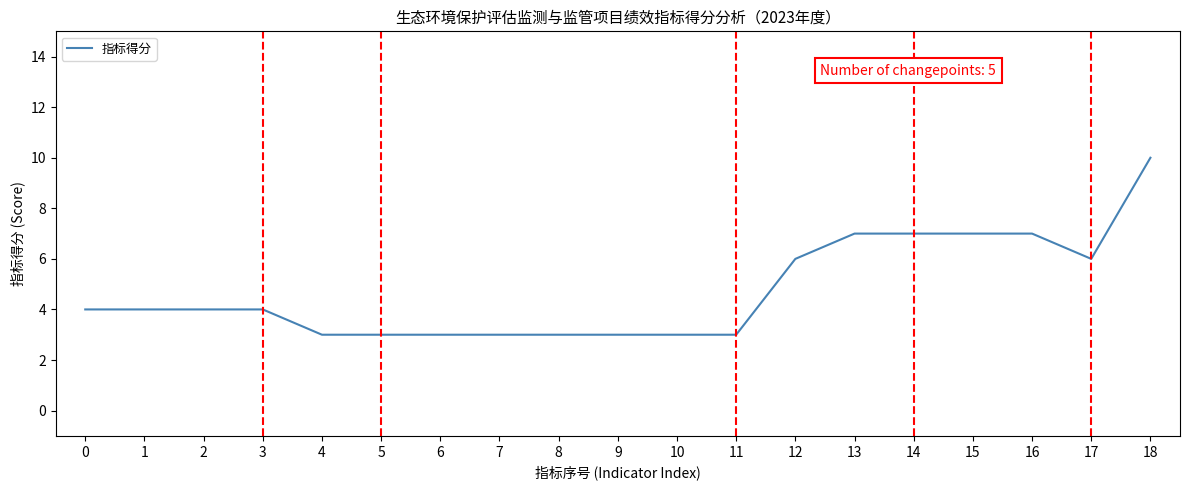

Between 6 and 16, which is larger?

16